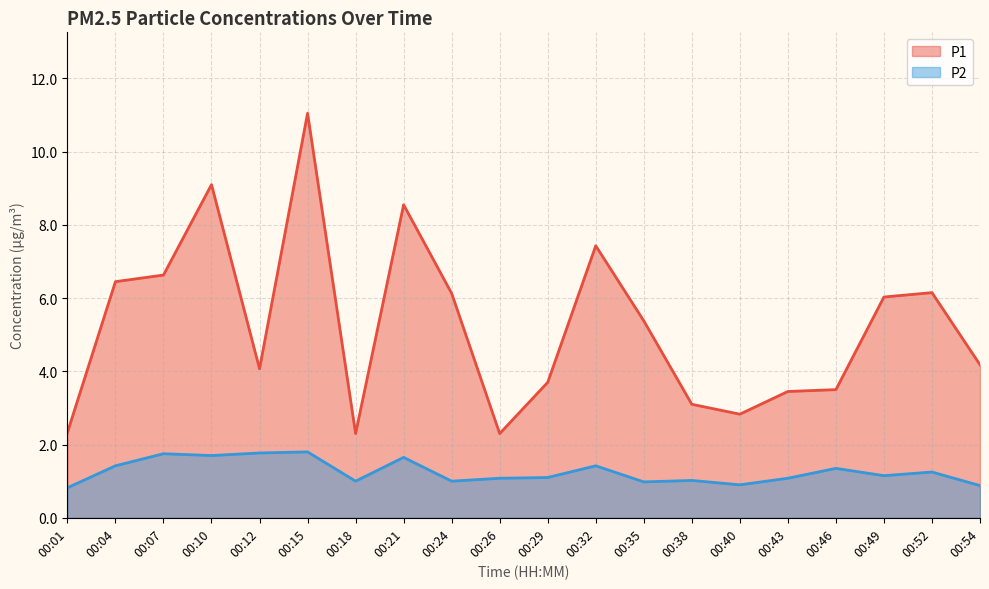

What are all the series names shown in the legend?

P1, P2